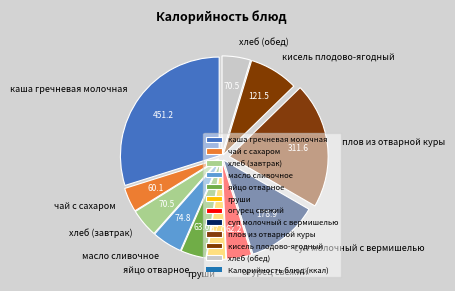

Is the sum of суп молочный с вермишелью and огурец свежий greater than half?

No